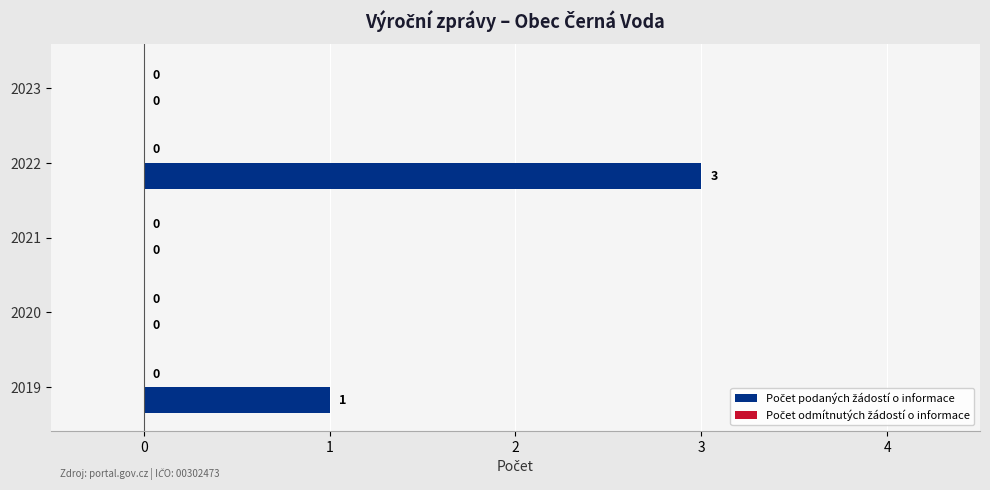

At which label is the value closest to 1?

2019